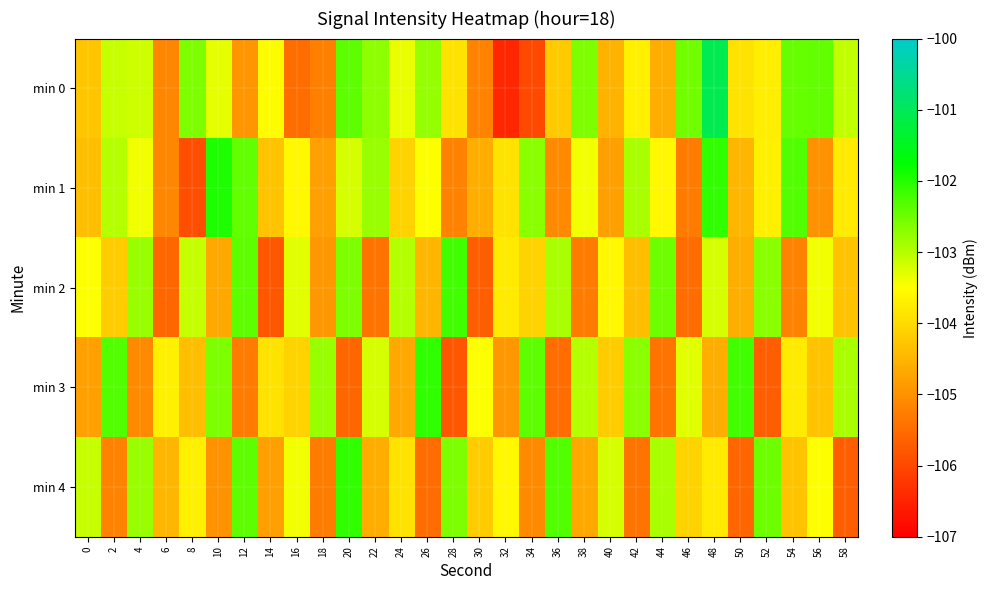

What is the total value across all series at 54?

-518.1